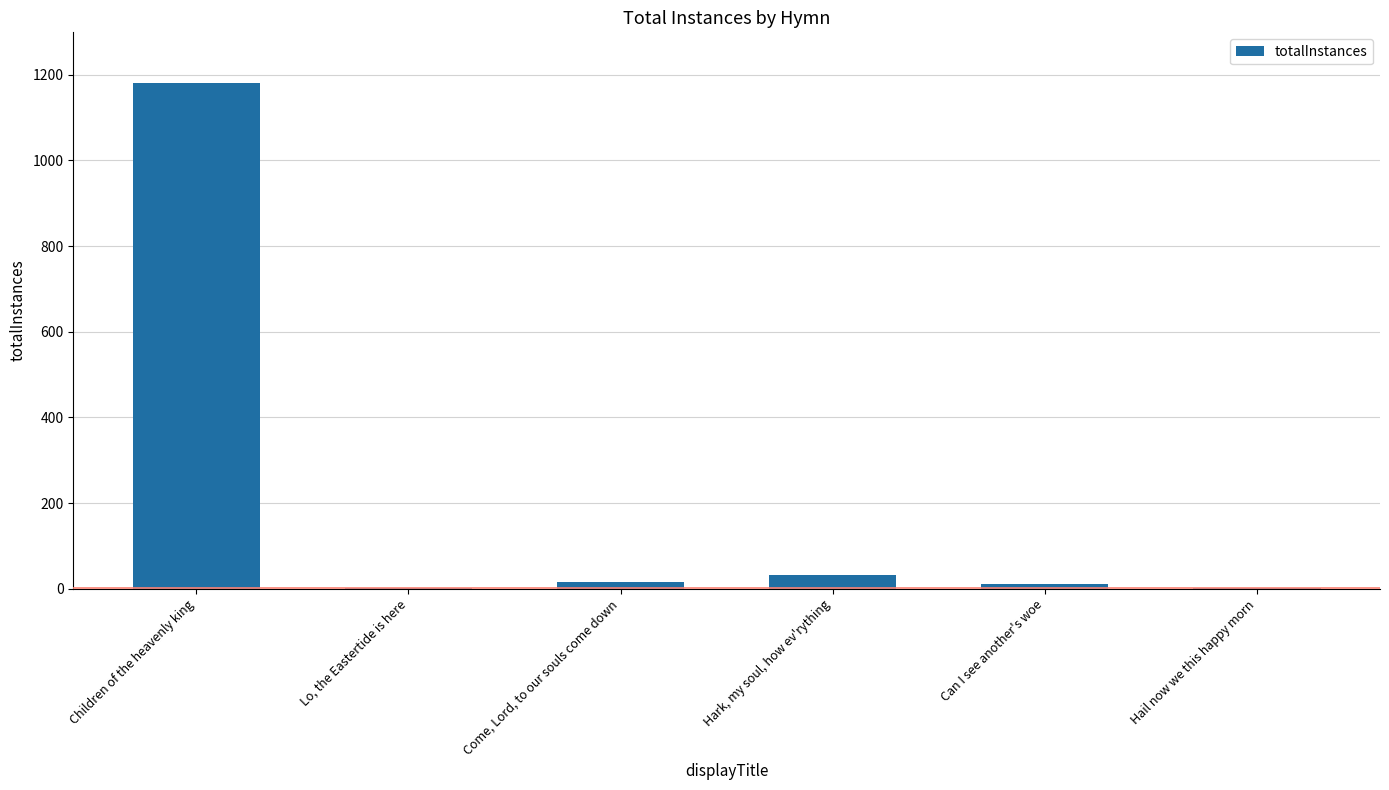

Where is the data nearest to the value 591?

Hark, my soul, how ev'rything